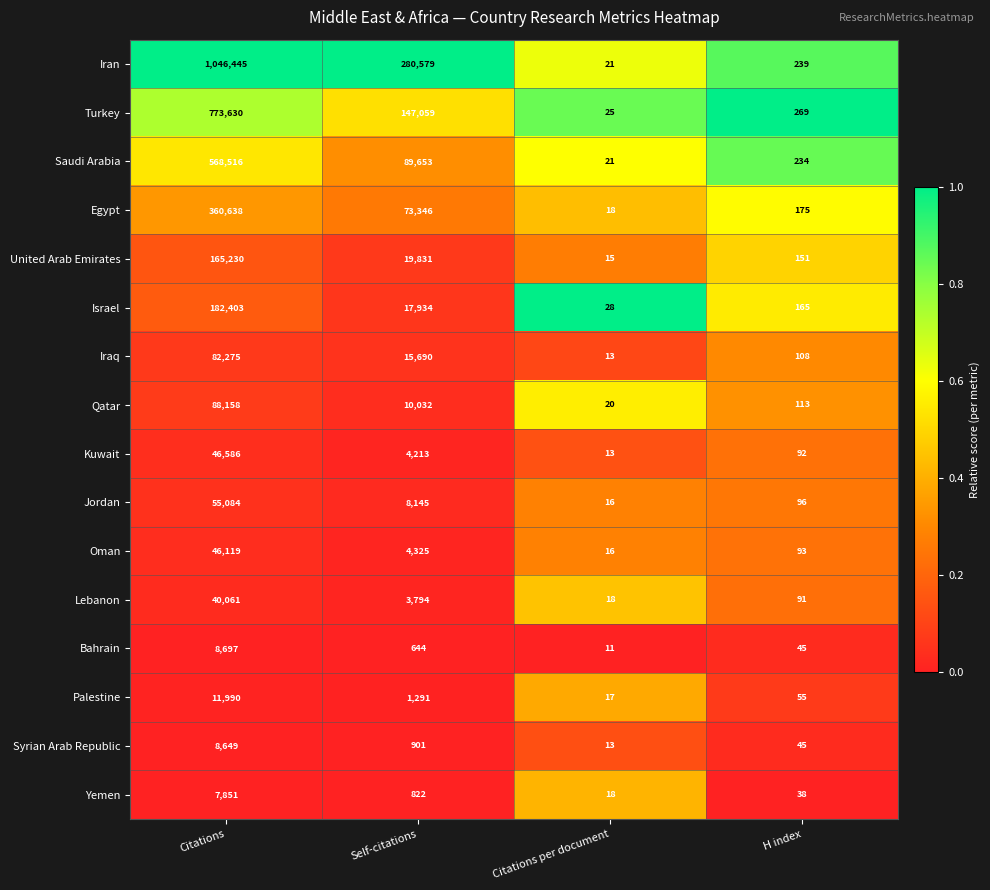

Between Citations and H index, which series saw the biggest shift?

Iran